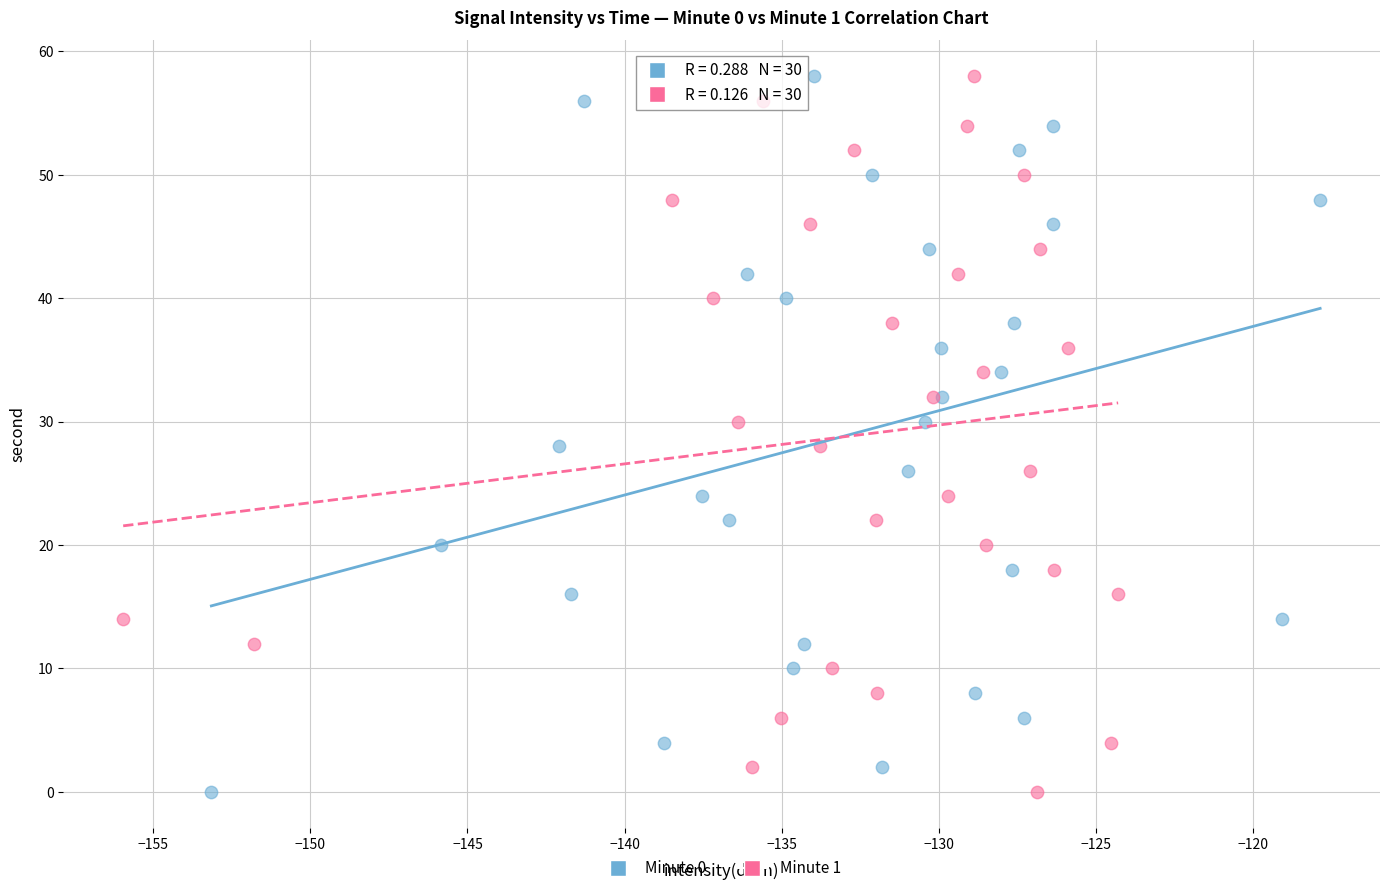

What are all the series names shown in the legend?

Minute 0, Minute 1